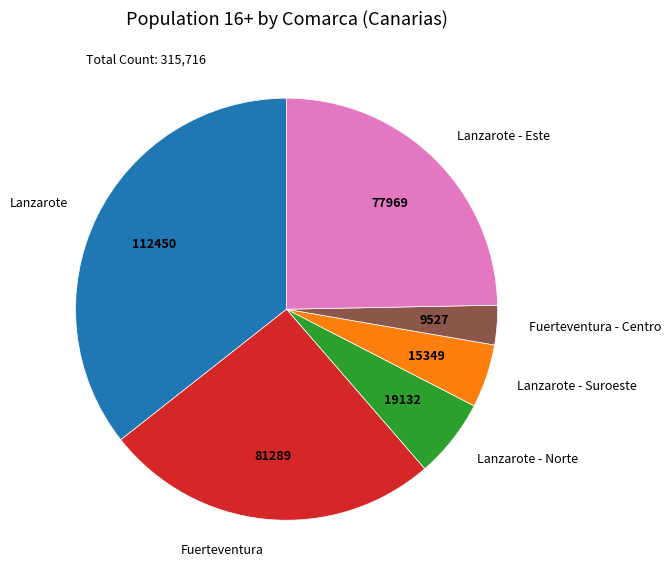

Is the sum of Lanzarote - Este and Lanzarote greater than half?

Yes